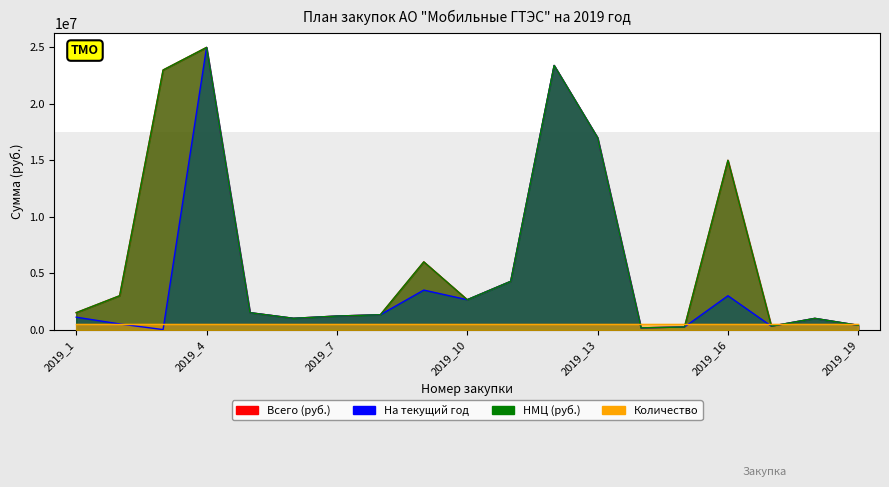

True or false: Всего (руб.) and НМЦ (руб.) intersect in this chart.

False